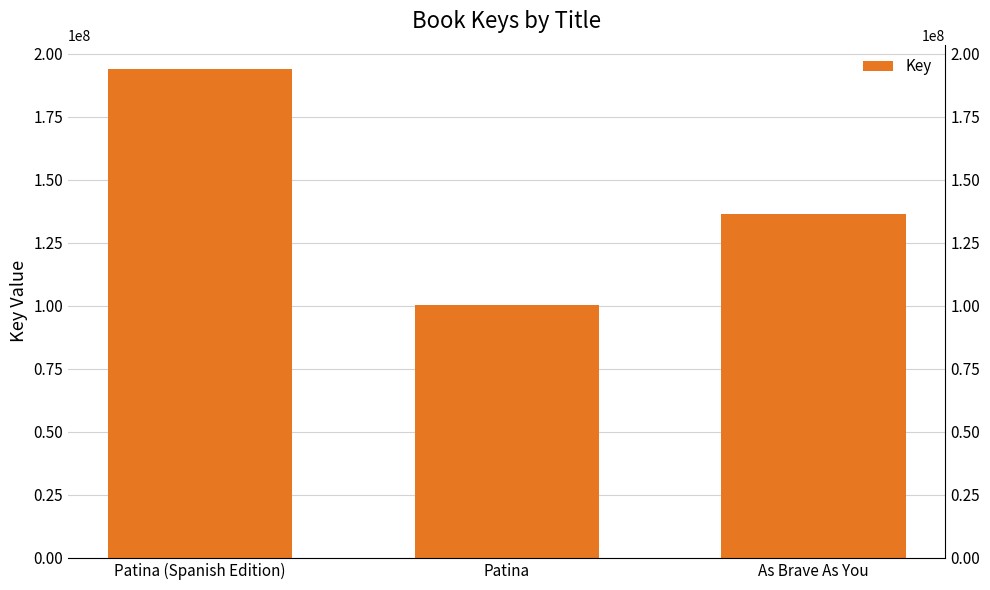

What is the sum of the values at As Brave As You and Patina?

236480743